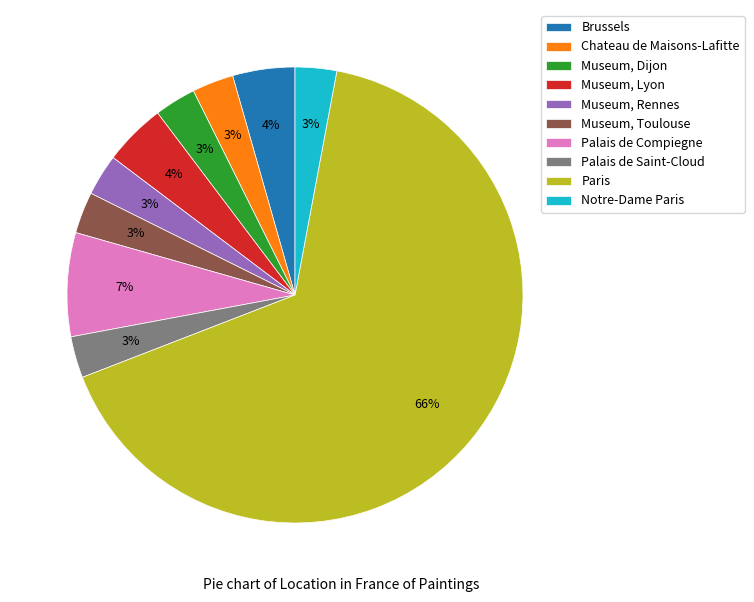

Between Paris and Museum, Lyon, which is larger?

Paris